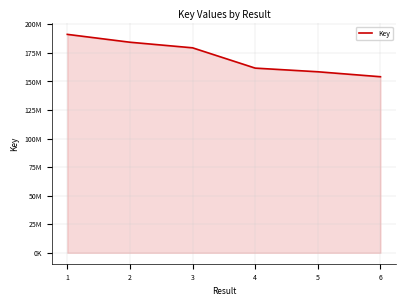

What is the sum of all values?

1028943714